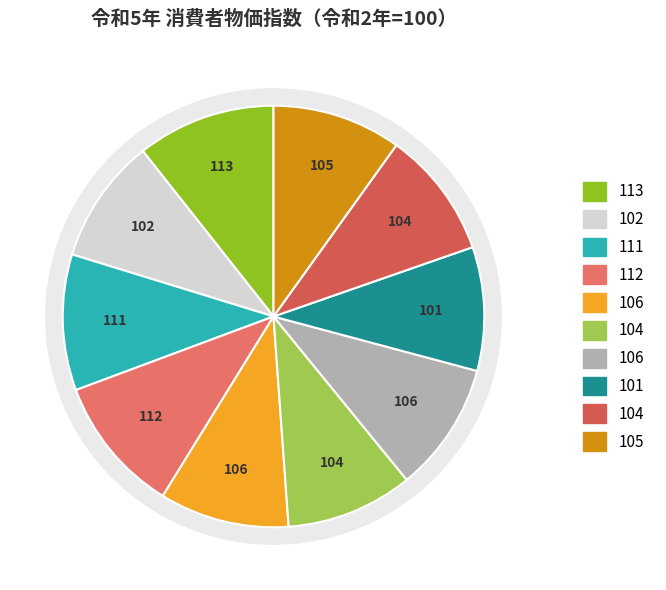

Does 保健医療 represent more than half of the total?

No